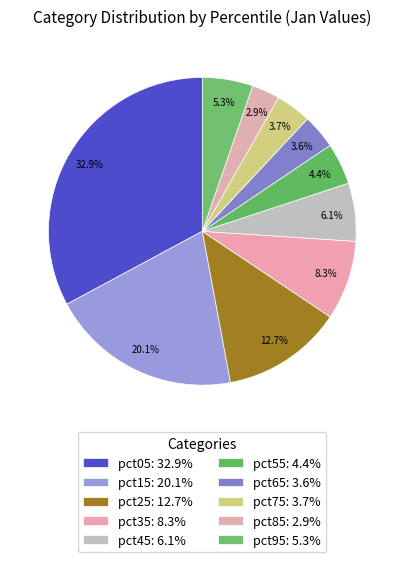

Rank the categories by value from lowest to highest.

pct85, pct65, pct75, pct55, pct95, pct45, pct35, pct25, pct15, pct05